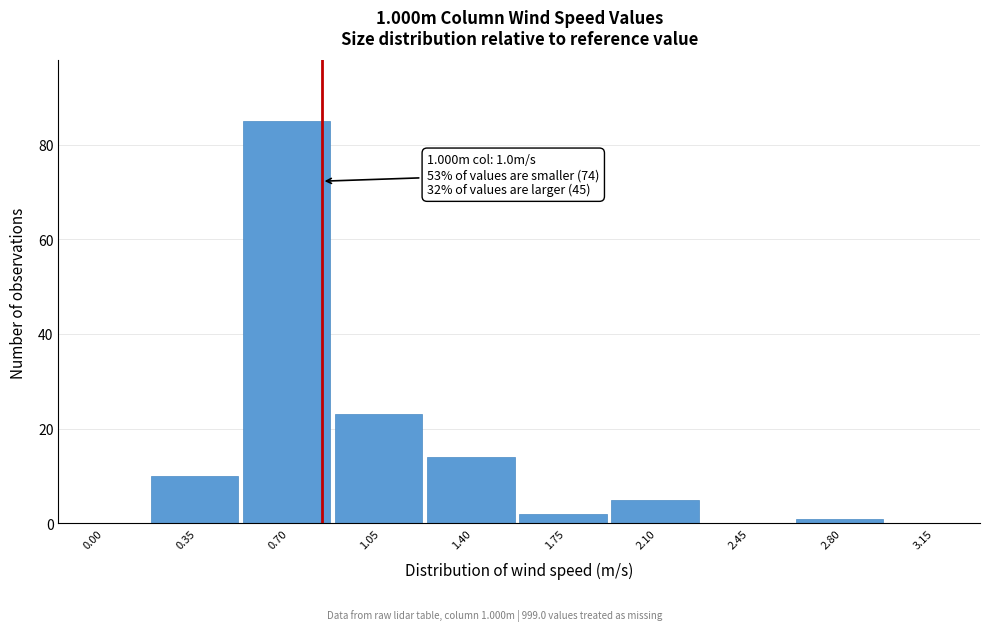

Reading left to right, transcribe all the data shown in this chart.

0.00=0	0.35=10	0.70=85	1.05=23	1.40=14	1.75=2	2.10=5	2.45=0	2.80=1	3.15=0